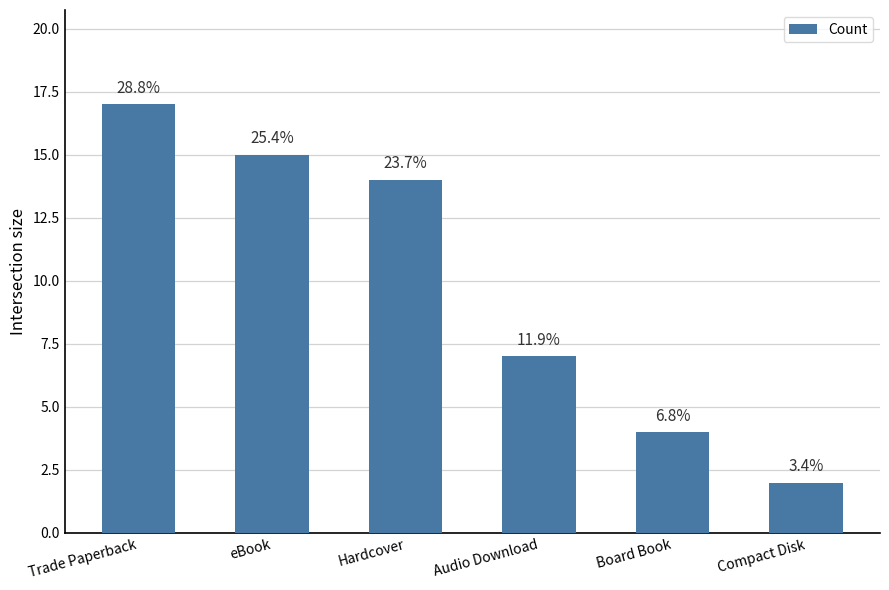

Reading left to right, what are all the values shown in this chart?

17	15	14	7	4	2